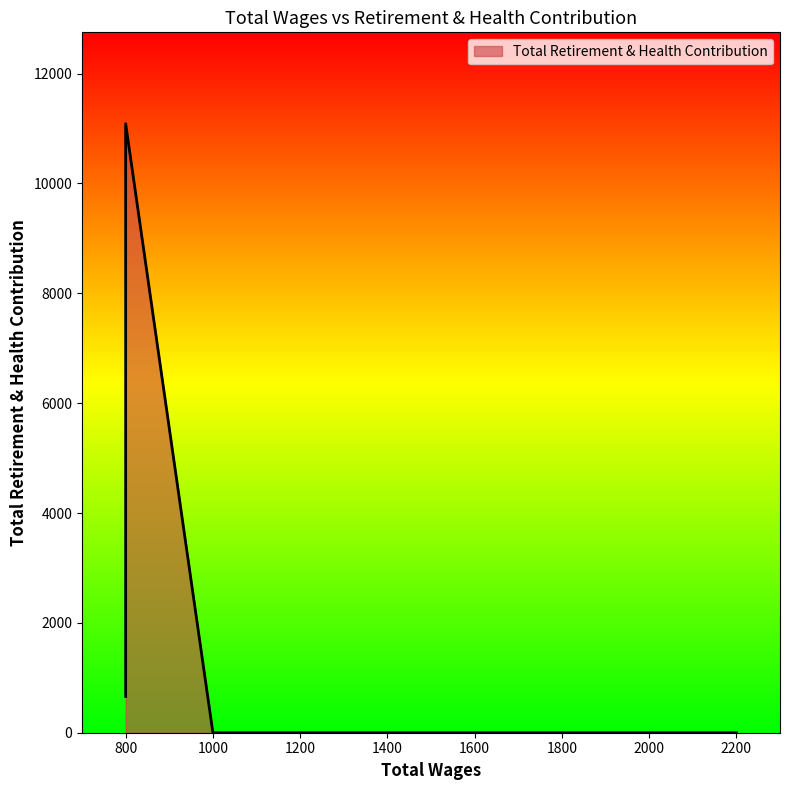

The value at 800.0 is 661. True or false?

True